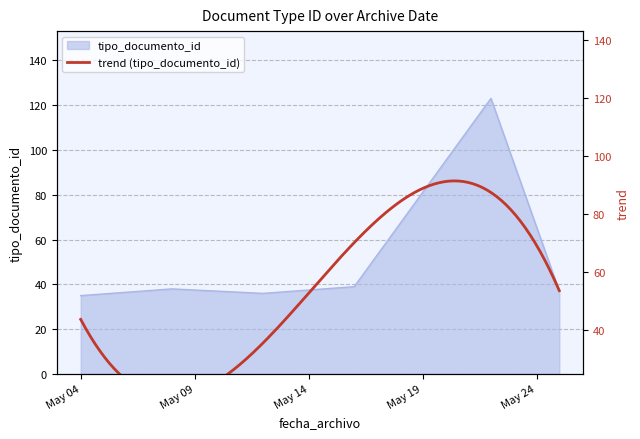

What is the value of the 5th point from the left?

123